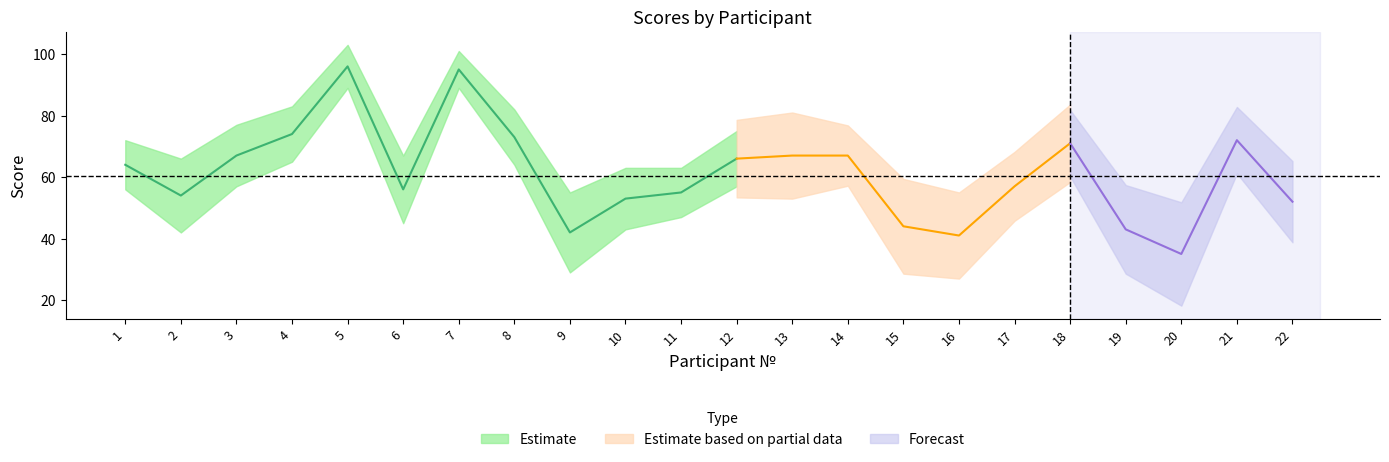

What is the average value of the Итоговый балл series?

61